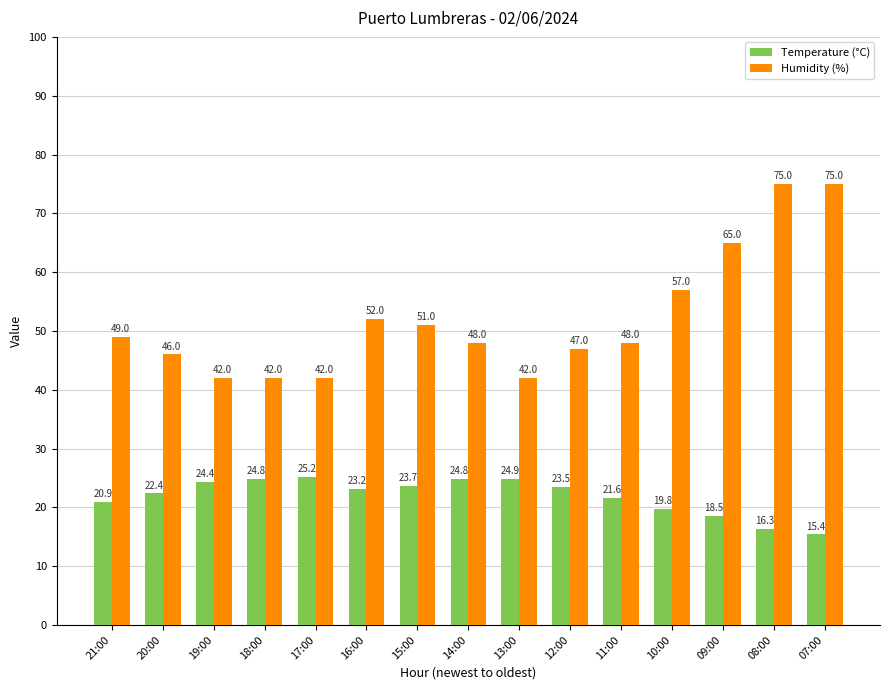

Rank the series at 14:00 from highest to lowest value.

Humidity (%), Temperature (°C)